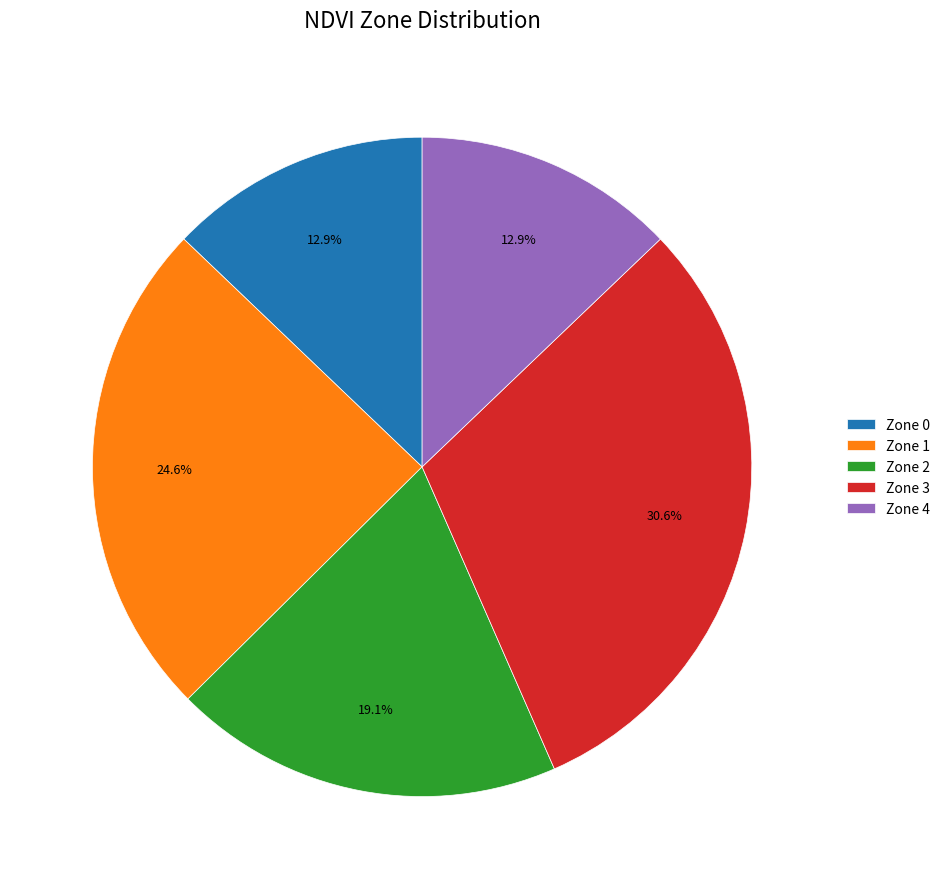

To the nearest percent, what is the average slice percentage?

20%